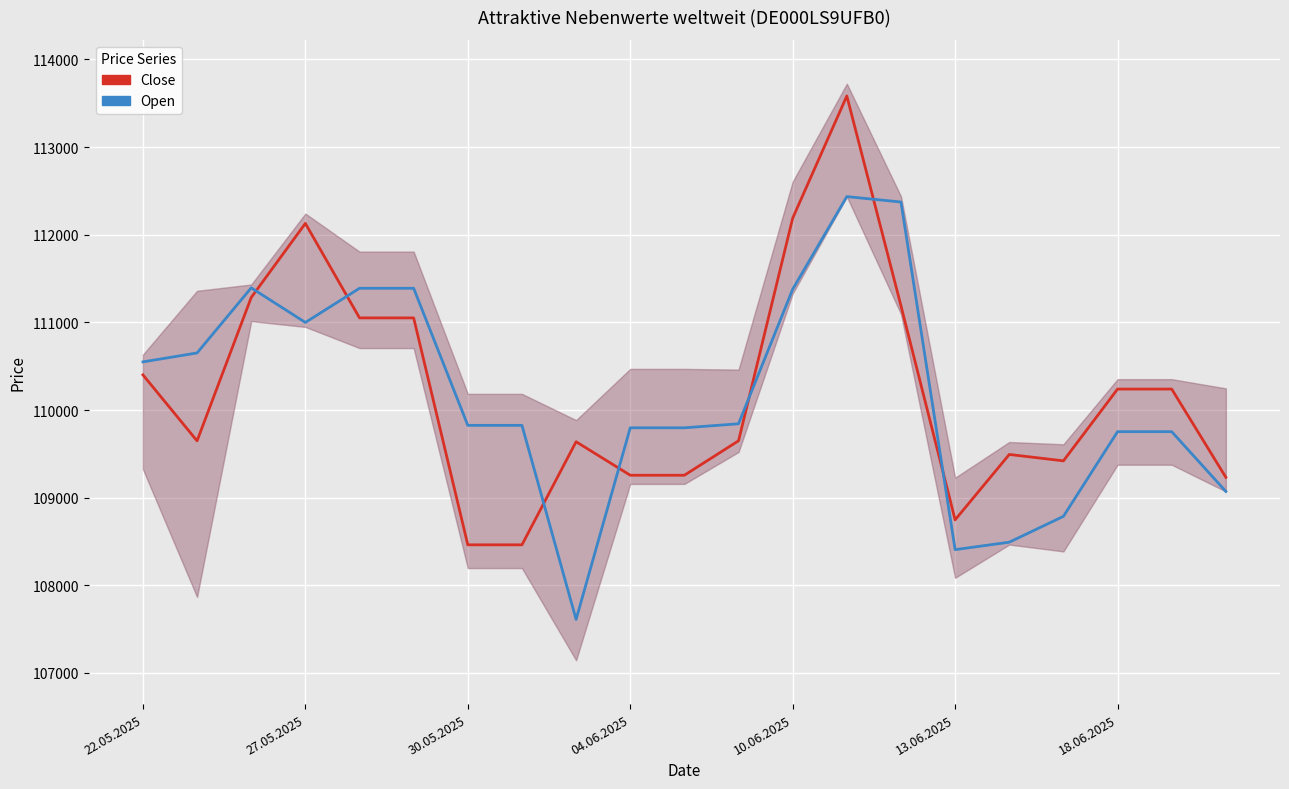

Rank the series by their average value, from highest to lowest.

Close, Open